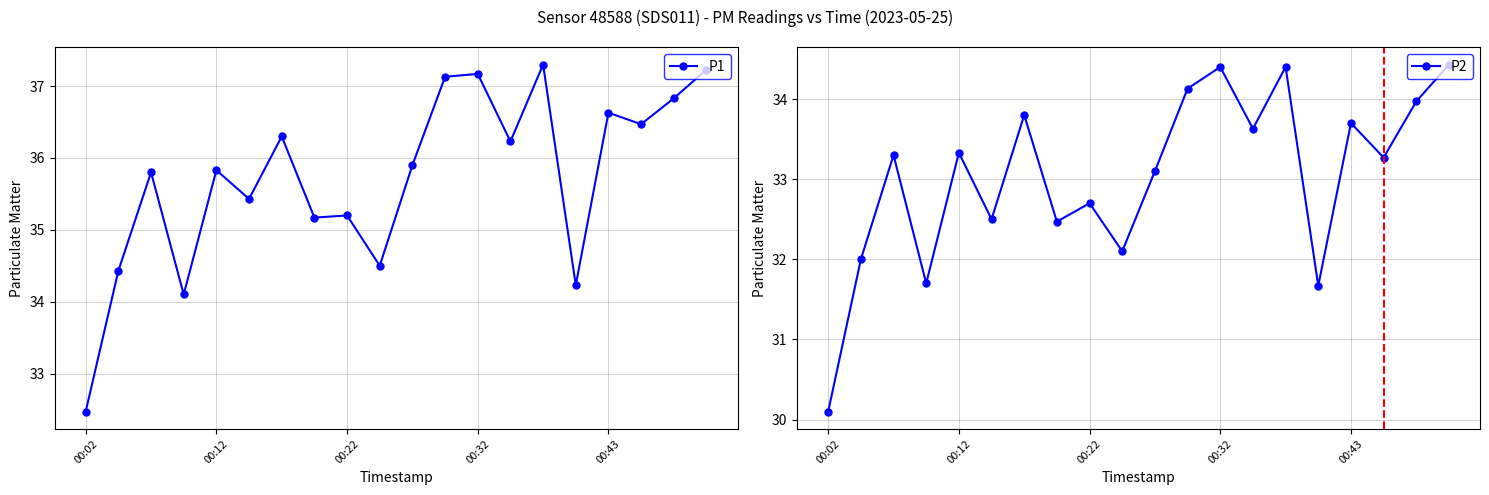

Rank the series at 5 from highest to lowest value.

P1, P2